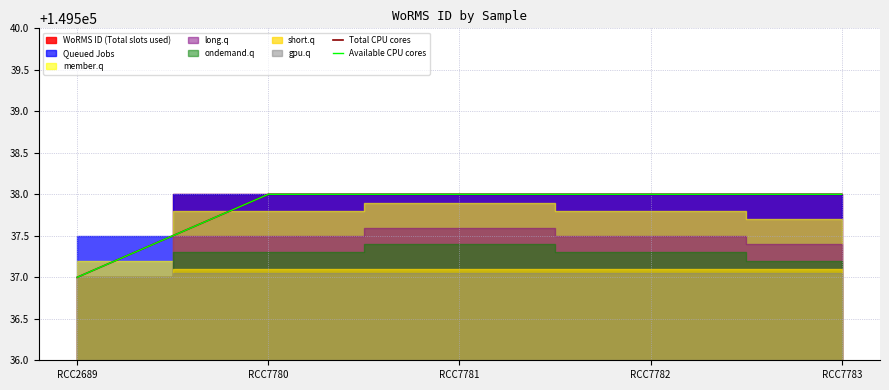

What is the total value across all series at RCC7780?

299076